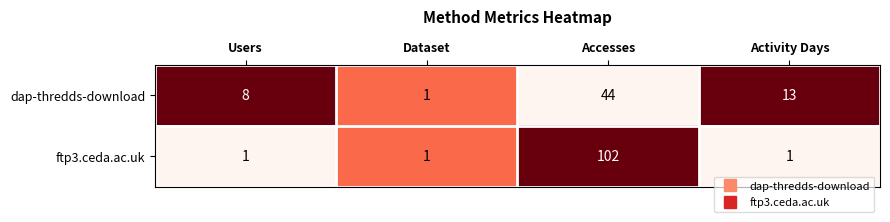

Which label corresponds to the largest value in the chart?

Accesses